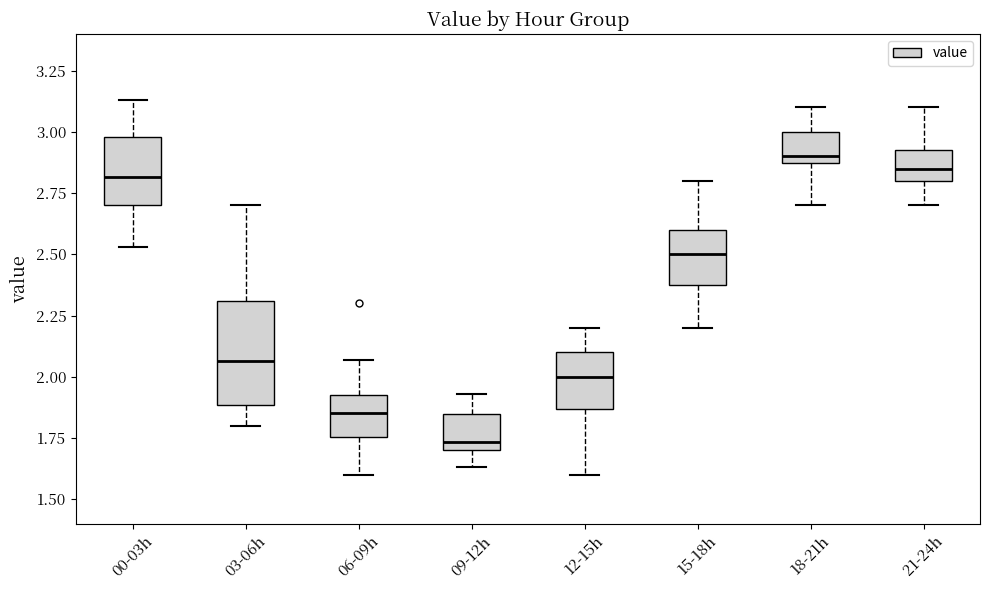

Reading left to right, transcribe this box plot: for each box, give where its median line is, the range the box spans, and where its two whiskers end, as read against the y-axis. The values are not printed on the chart, so give them approximately, as read against the axis.

00-03h: median 2.80, box 2.70 to 3.00, whiskers 2.55 to 3.15
03-06h: median 2.05, box 1.90 to 2.30, whiskers 1.80 to 2.70
06-09h: median 1.85, box 1.75 to 1.95, whiskers 1.60 to 2.05
09-12h: median 1.75, box 1.70 to 1.85, whiskers 1.65 to 1.95
12-15h: median 2.00, box 1.85 to 2.10, whiskers 1.60 to 2.20
15-18h: median 2.50, box 2.40 to 2.60, whiskers 2.20 to 2.80
18-21h: median 2.90 (just above the box's lower edge), box 2.90 to 3.00, whiskers 2.70 to 3.10
21-24h: median 2.85, box 2.80 to 2.95, whiskers 2.70 to 3.10